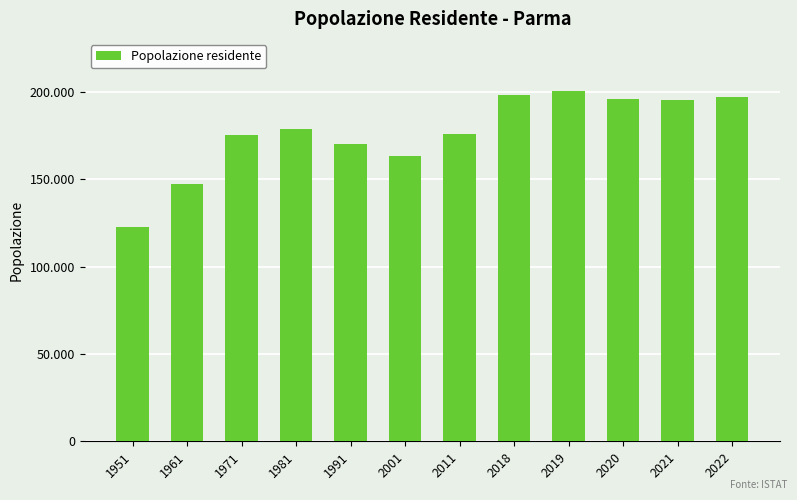

Rank the categories by value from lowest to highest.

1951, 1961, 2001, 1991, 1971, 2011, 1981, 2021, 2020, 2022, 2018, 2019